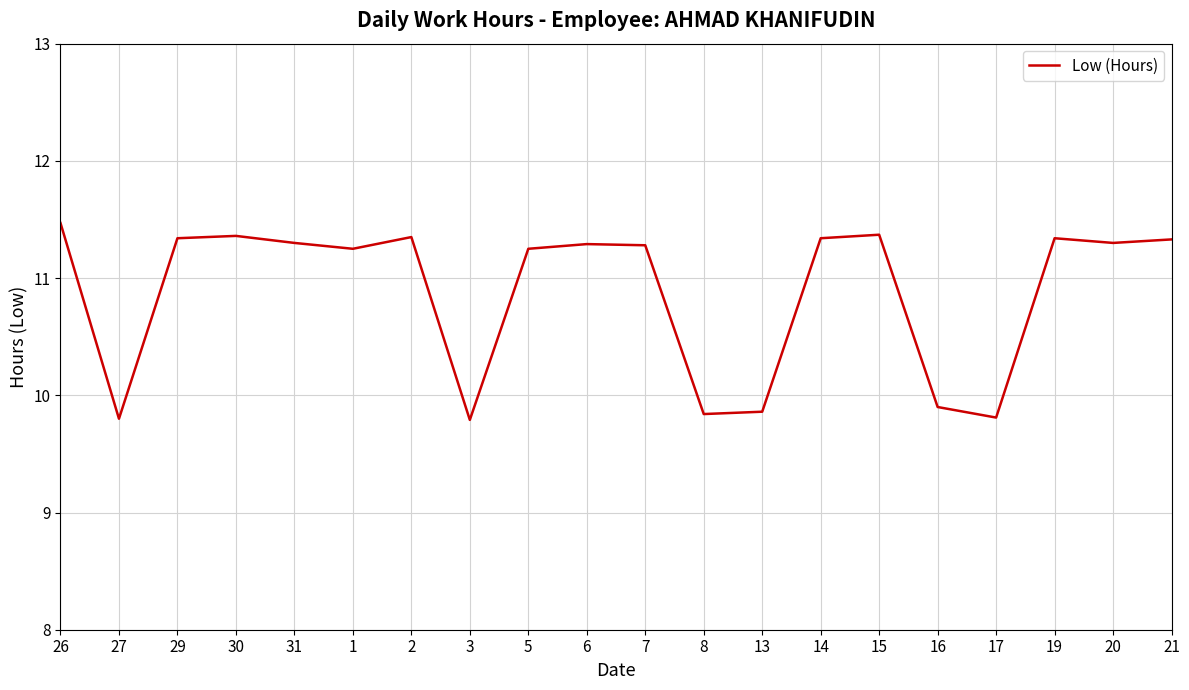

The chart shows a value of 11.4 at 30. True or false?

True